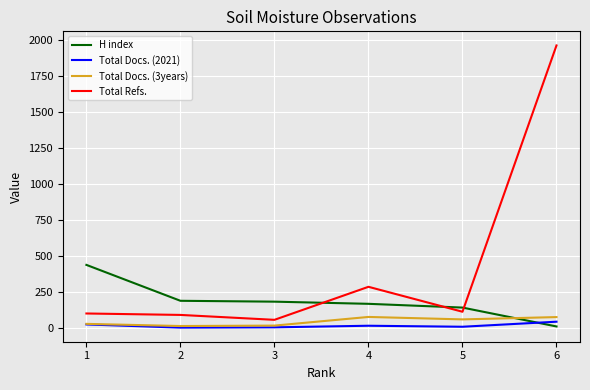

Which series has the largest total across all categories?

Total Refs.